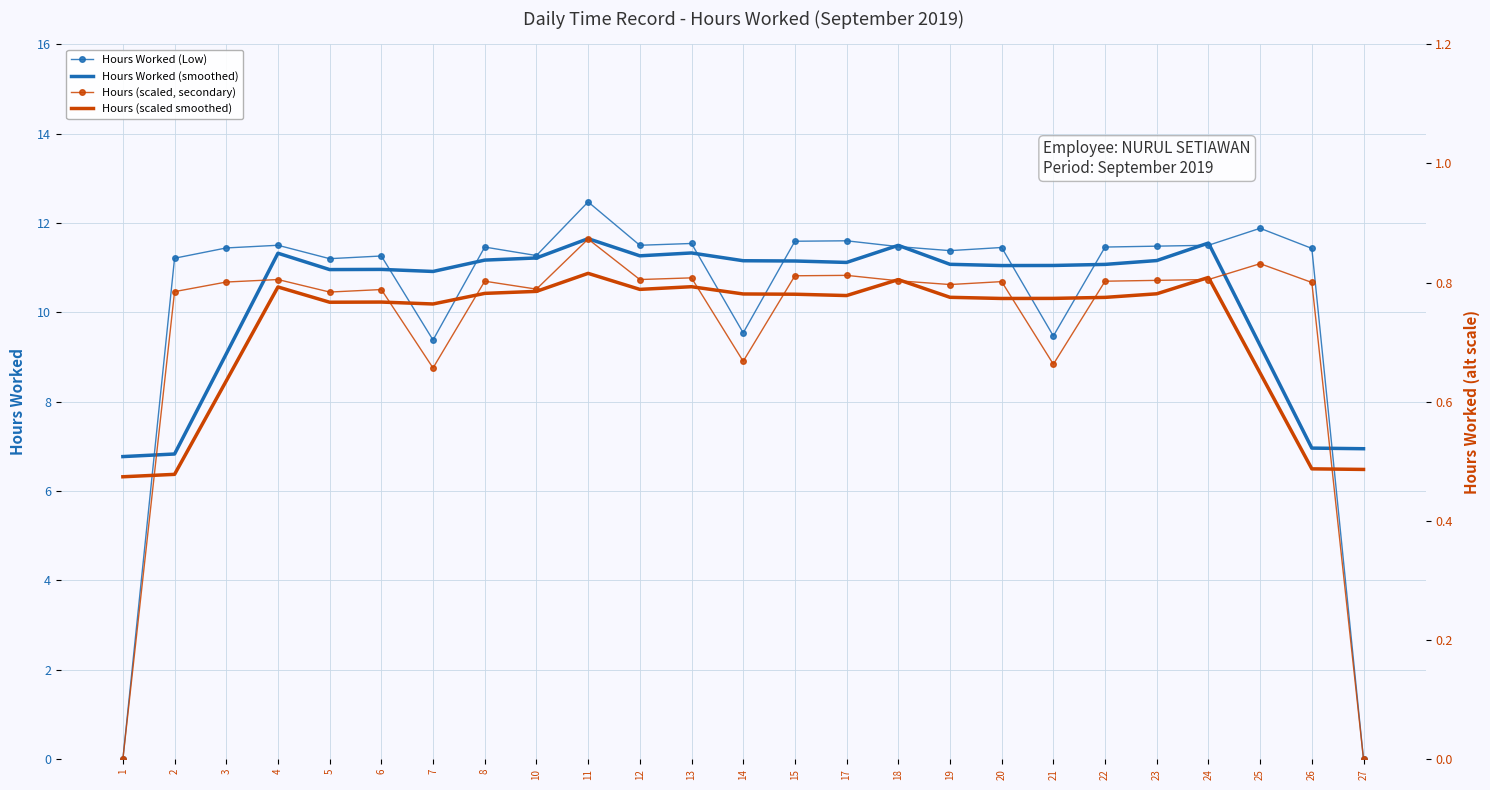

What is the average value of the Hours Worked (Low) series?

10.3